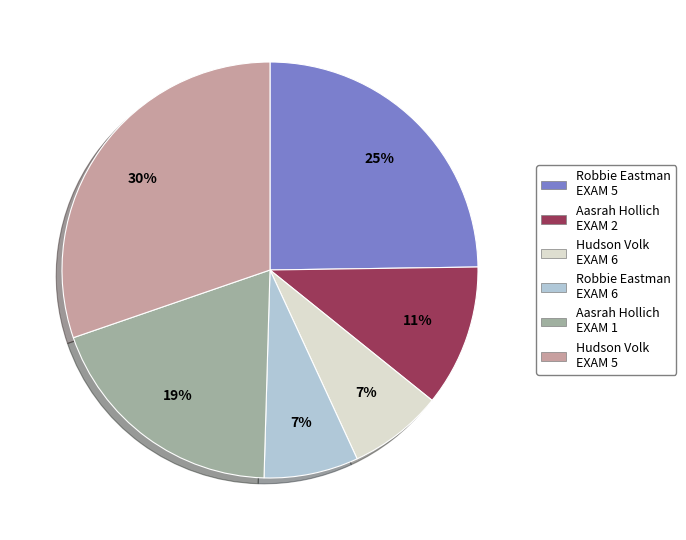

Approximately how many times larger is the value at Aasrah Hollich EXAM 2 compared to Robbie Eastman EXAM 5?

0.4